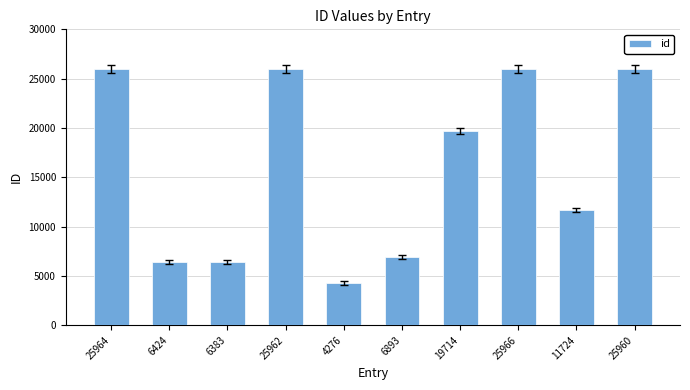

What is the label of the 4th bar from the right?

19714